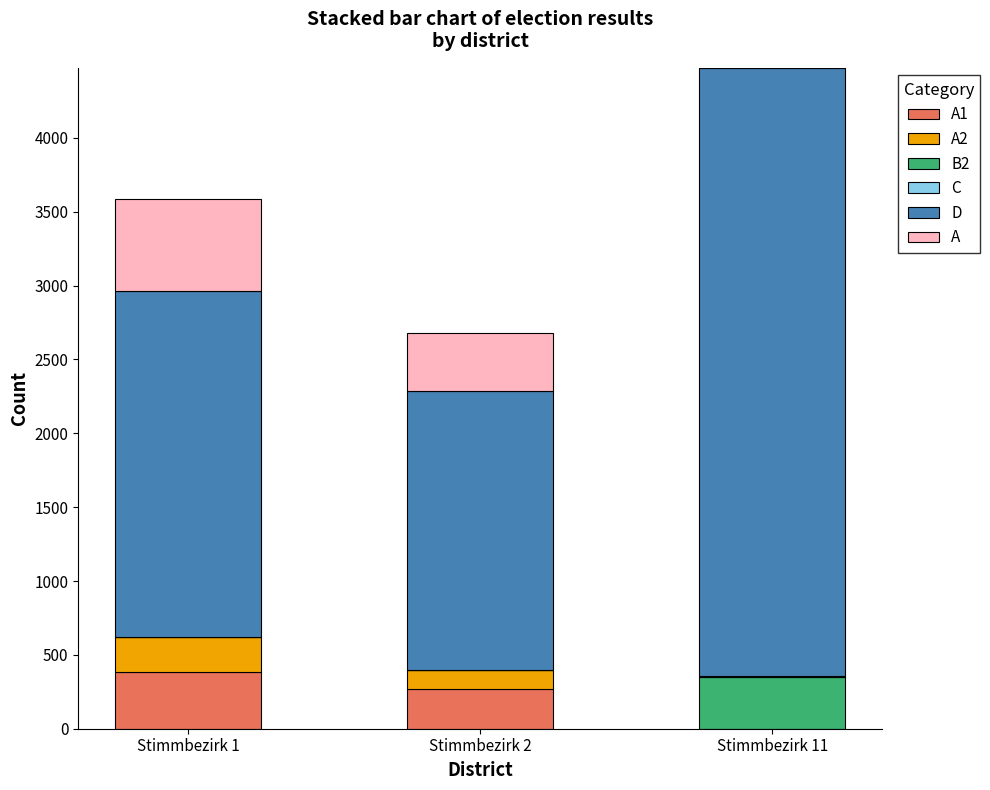

At which category is the sum across all series the highest?

Stimmbezirk 11